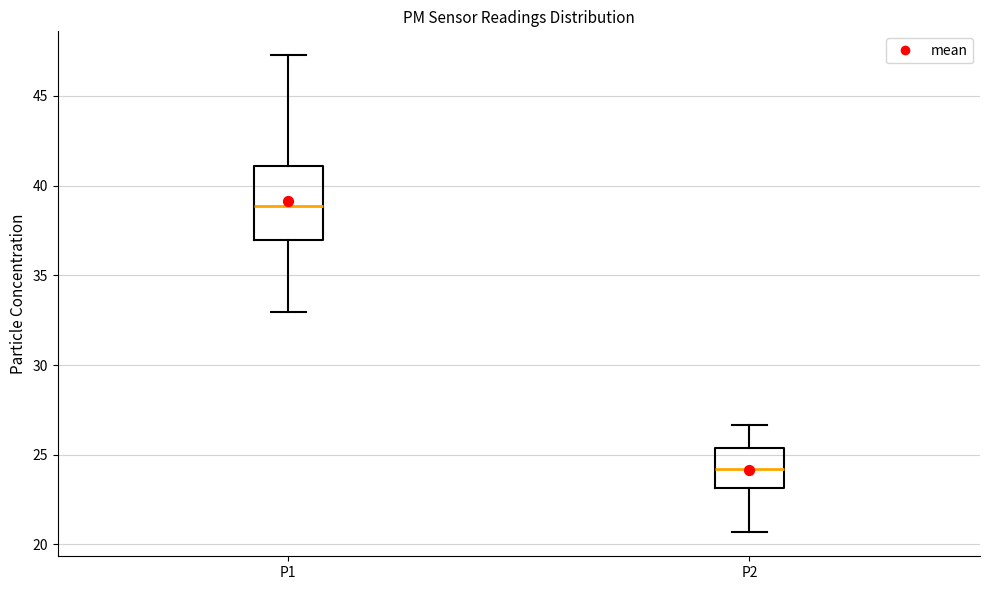

Reading left to right, read every box against the y-axis: the position of its median line, the range the box covers, and the ends of its whiskers. The values are not printed on the chart, so give them approximately, as read against the axis.

P1: median 39.0, box 37.0 to 41.0, whiskers 33.0 to 47.5
P2: median 24.0, box 23.0 to 25.5, whiskers 20.5 to 26.5